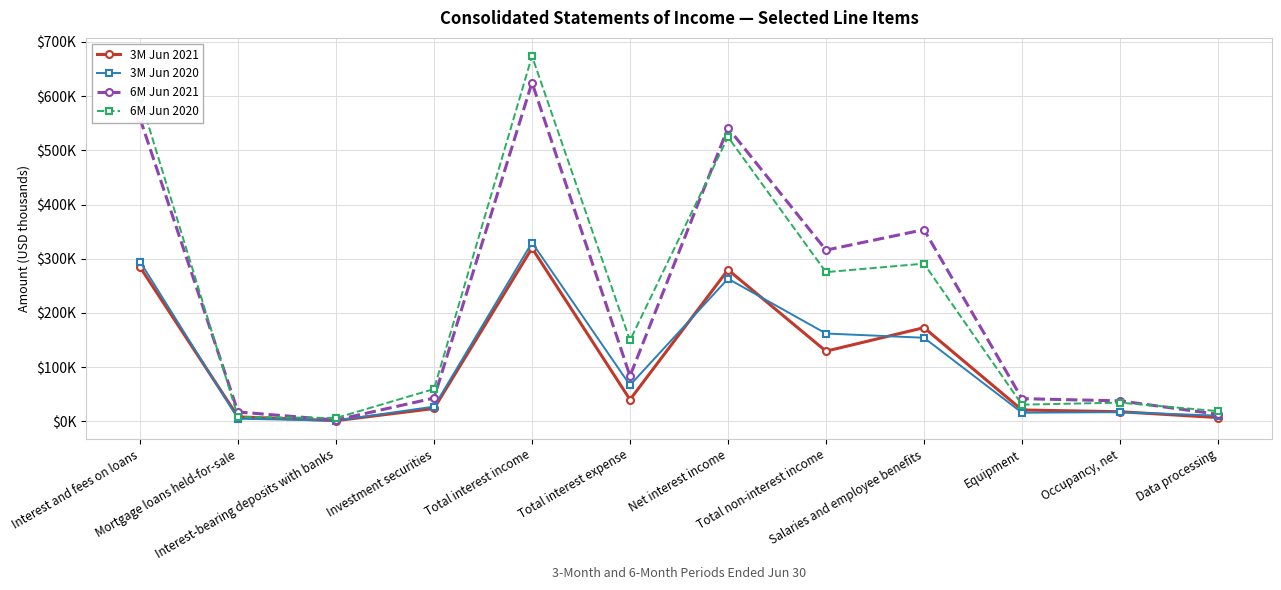

Is this an area chart (filled region under the line)?

No